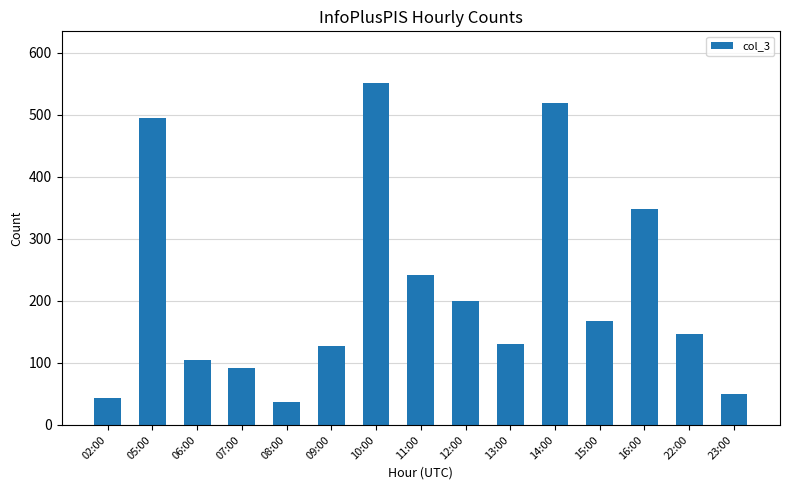

Reading right to left, list all the values displayed in this chart.

50	146	348	168	520	130	200	242	552	127	37	92	104	495	44